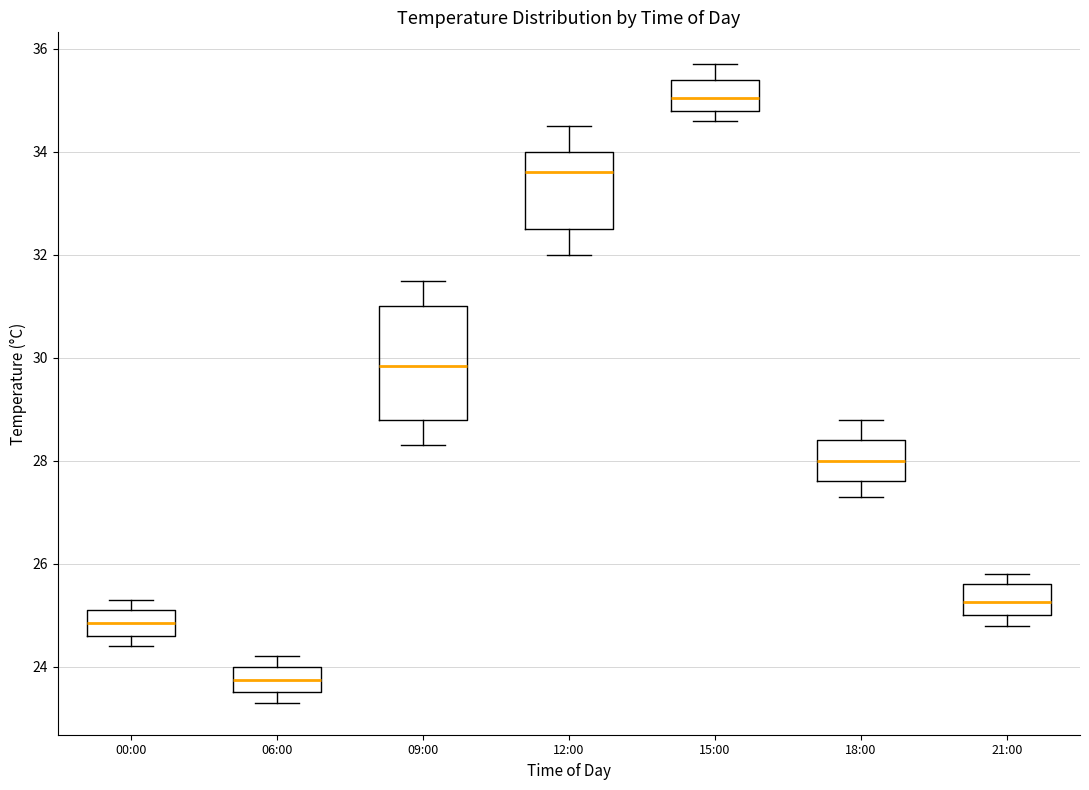

Reading left to right, transcribe this box plot: for each box, give where its median line is, the range the box spans, and where its two whiskers end, as read against the y-axis. The values are not printed on the chart, so give them approximately, as read against the axis.

00:00: median 24.8, box 24.6 to 25.2, whiskers 24.4 to 25.4
06:00: median 23.8, box 23.6 to 24.0, whiskers 23.4 to 24.2
09:00: median 29.8, box 28.8 to 31.0, whiskers 28.4 to 31.6
12:00: median 33.6, box 32.6 to 34.0, whiskers 32.0 to 34.6
15:00: median 35.0, box 34.8 to 35.4, whiskers 34.6 to 35.8
18:00: median 28.0, box 27.6 to 28.4, whiskers 27.4 to 28.8
21:00: median 25.2, box 25.0 to 25.6, whiskers 24.8 to 25.8